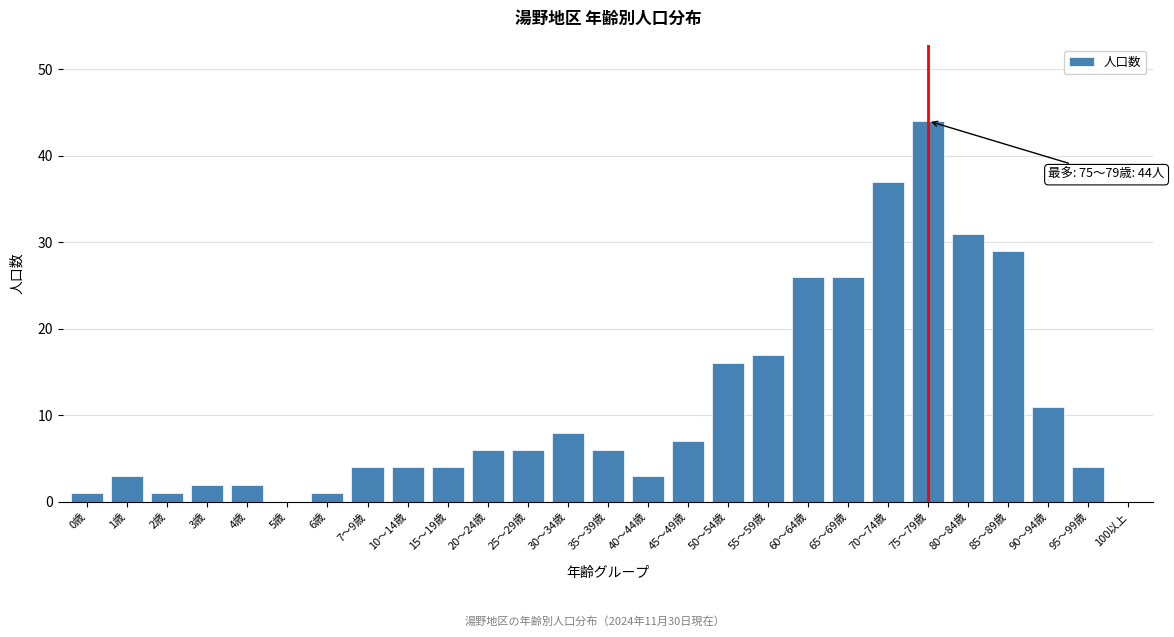

Reading left to right, transcribe all the data shown in this chart.

0歳=1	1歳=3	2歳=1	3歳=2	4歳=2	5歳=0	6歳=1	7～9歳=4	10～14歳=4	15～19歳=4	20～24歳=6	25～29歳=6	30～34歳=8	35～39歳=6	40～44歳=3	45～49歳=7	50～54歳=16	55～59歳=17	60～64歳=26	65～69歳=26	70～74歳=37	75～79歳=44	80～84歳=31	85～89歳=29	90～94歳=11	95～99歳=4	100以上=0